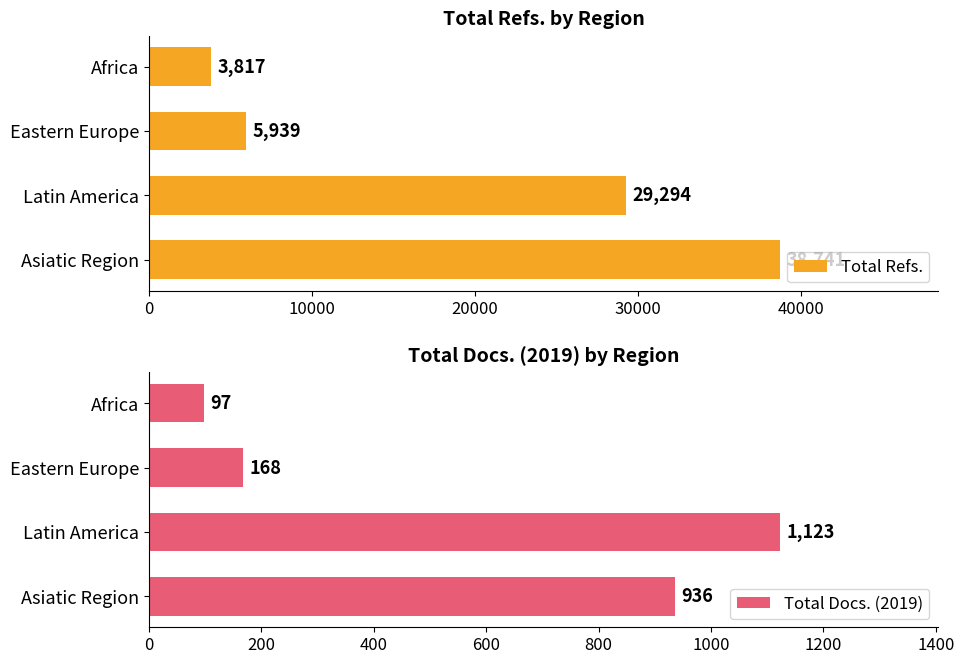

What value does the Total Refs. series have at Latin America, to the nearest 50?

29300